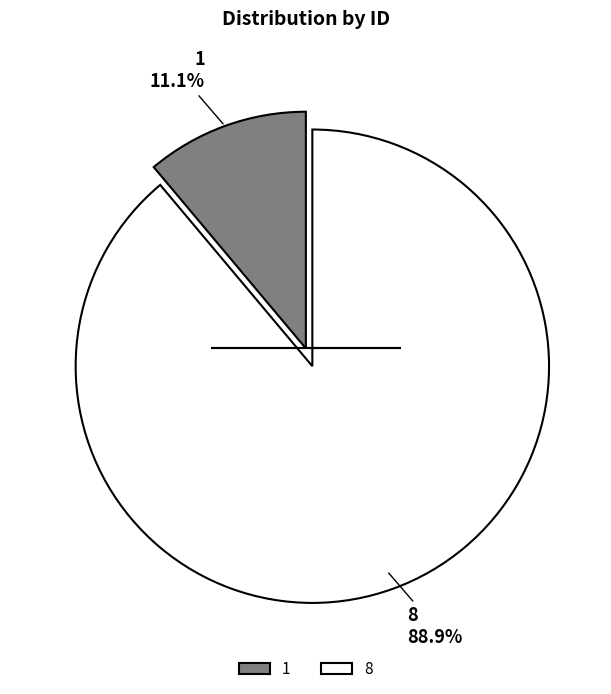

Is 8 the majority of the pie?

Yes